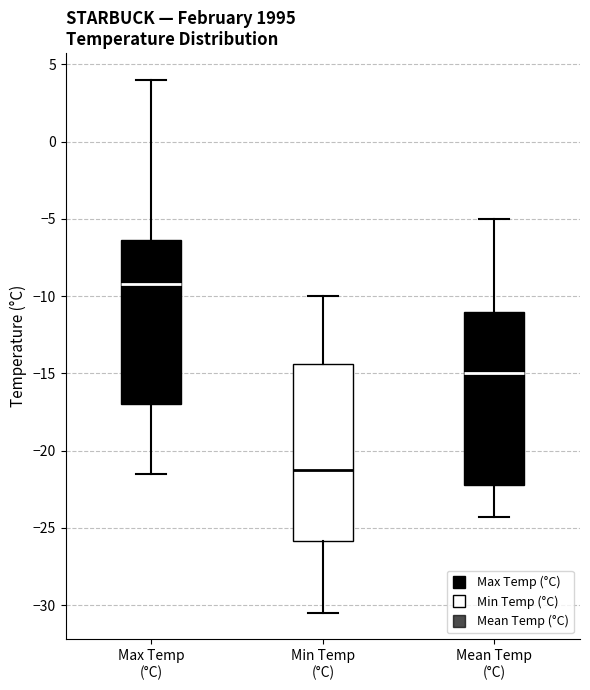

Reading left to right, read every box against the y-axis: the position of its median line, the range the box covers, and the ends of its whiskers. The values are not printed on the chart, so give them approximately, as read against the axis.

Max Temp (°C): median -9.0, box -17.0 to -6.5, whiskers -21.5 to 4.0
Min Temp (°C): median -21.0, box -26.0 to -14.5, whiskers -30.5 to -10.0
Mean Temp (°C): median -15.0, box -22.0 to -11.0, whiskers -24.5 to -5.0